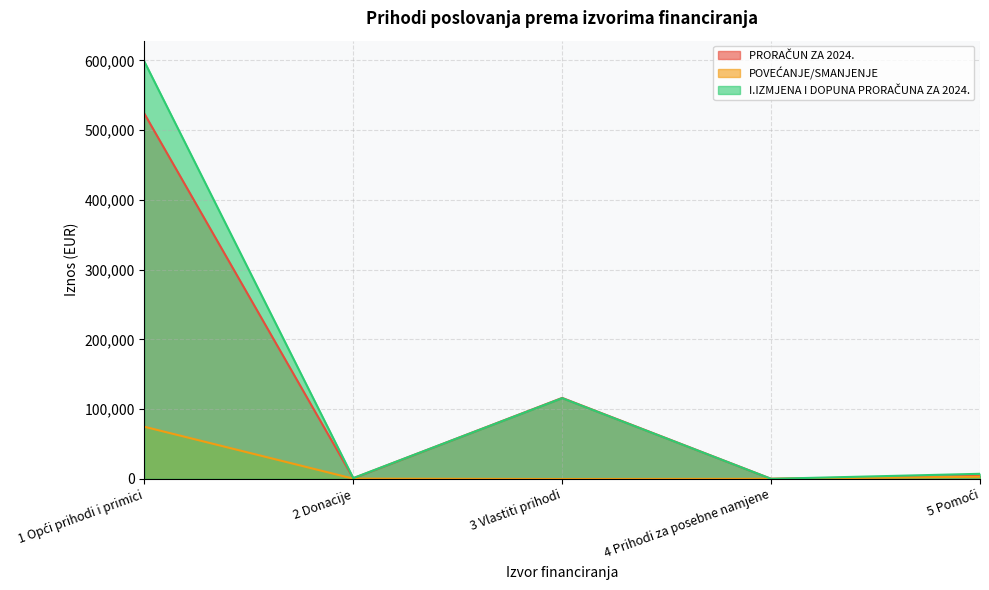

Rank the series at 2 Donacije from highest to lowest value.

I.IZMJENA I DOPUNA PRORAČUNA ZA 2024., PRORAČUN ZA 2024., POVEĆANJE/SMANJENJE